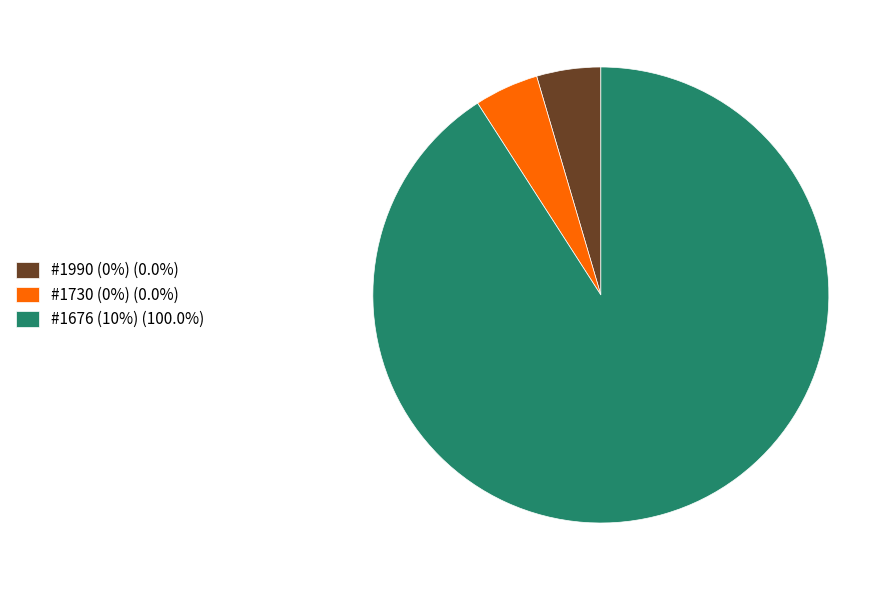

Is #1676 (10%) the majority of the pie?

Yes